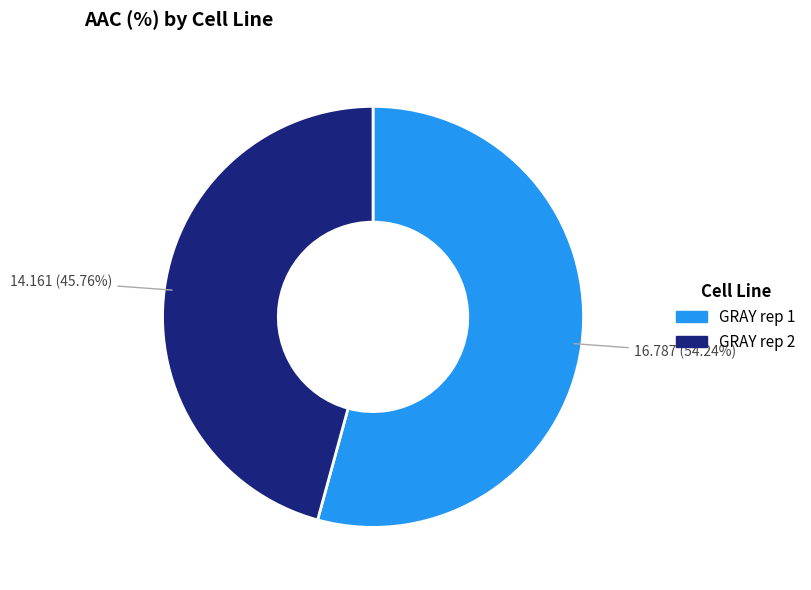

Between GRAY rep 1 and GRAY rep 2, which is larger?

GRAY rep 1